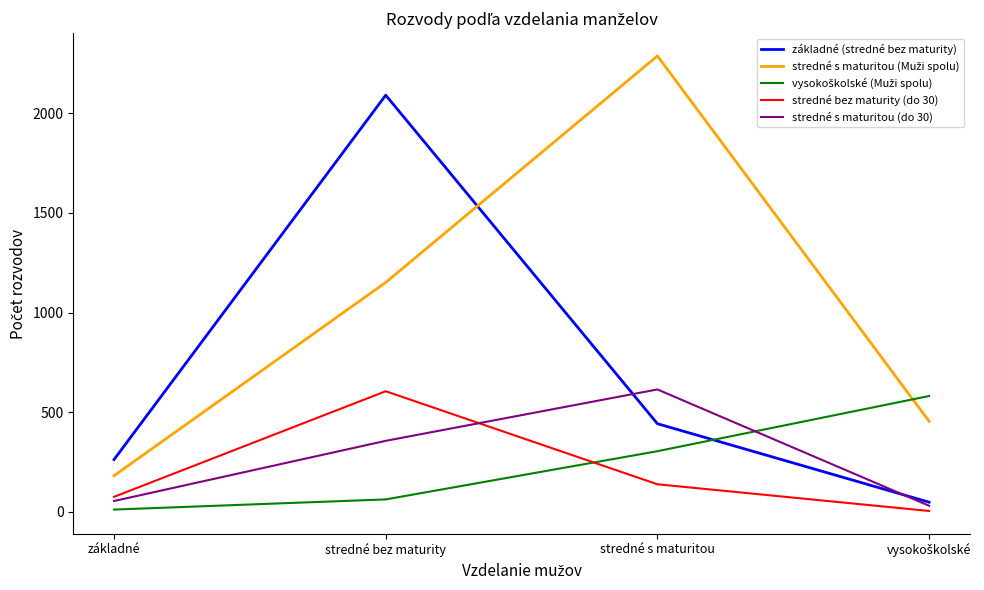

What is the greatest value displayed?

2288